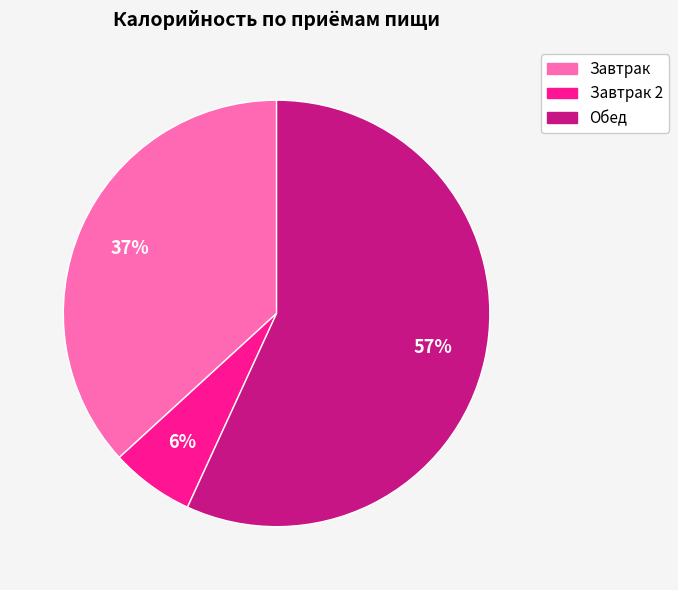

To the nearest percent, what is the difference between the largest and smallest slice percentages?

51%